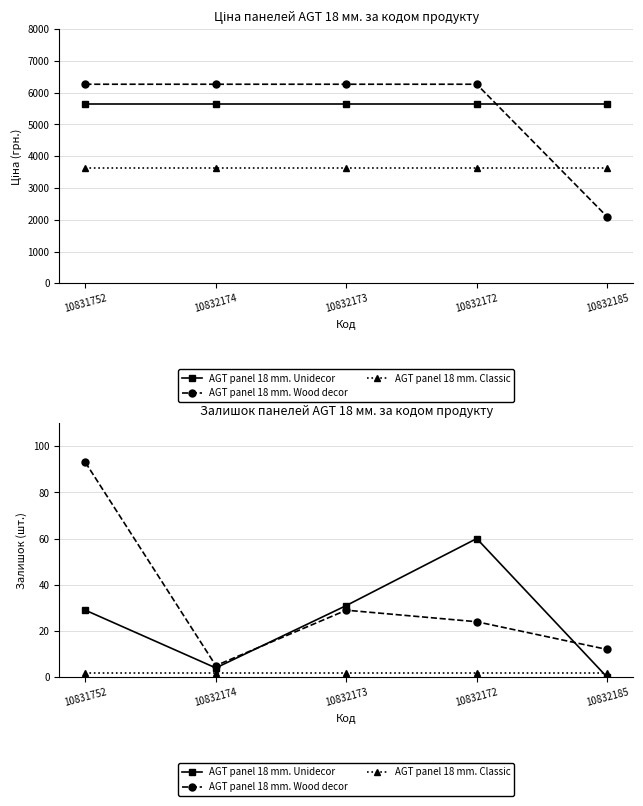

At which label does AGT panel 18 mm. Wood decor reach its peak?

10831752